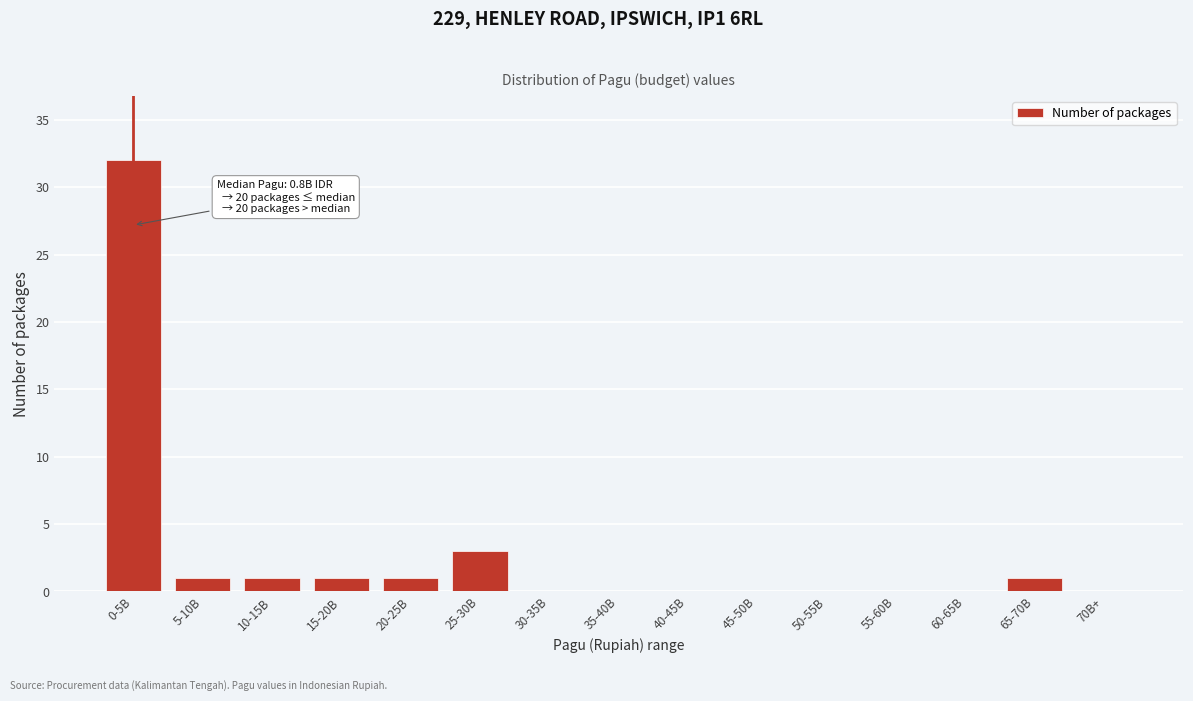

Reading left to right, transcribe all the data shown in this chart.

0-5B=32	5-10B=1	10-15B=1	15-20B=1	20-25B=1	25-30B=3	30-35B=0	35-40B=0	40-45B=0	45-50B=0	50-55B=0	55-60B=0	60-65B=0	65-70B=1	70B+=0